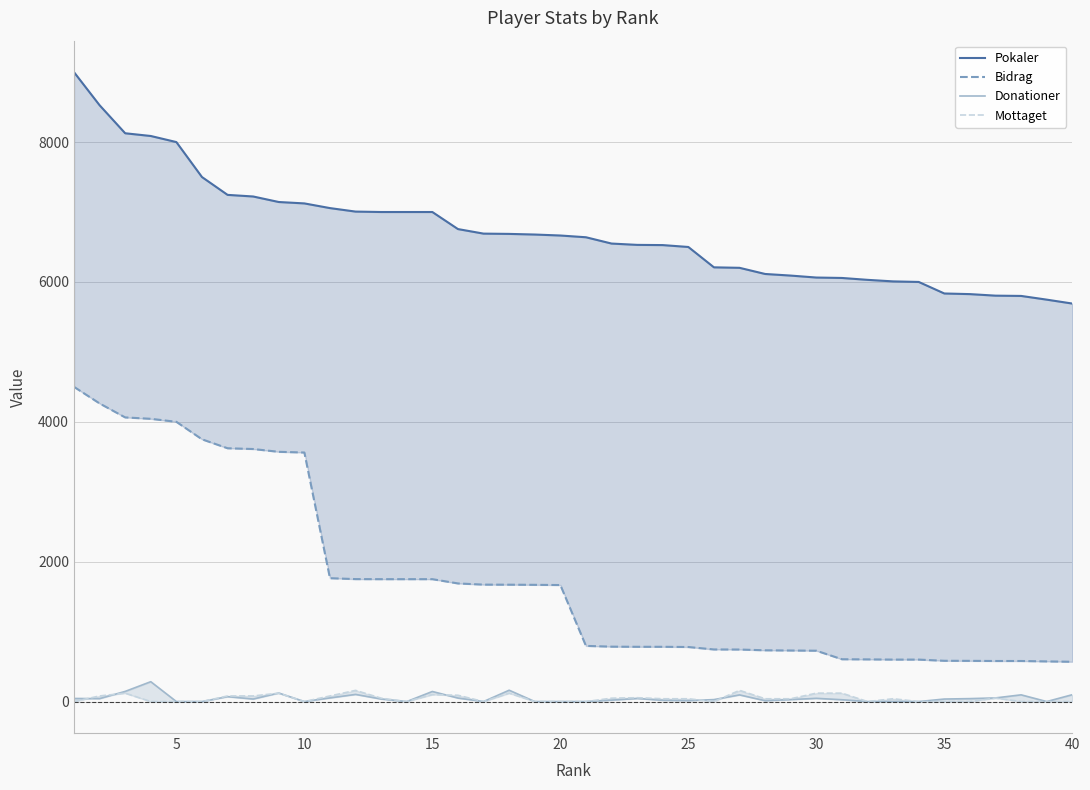

Count the number of categories in the chart.

40